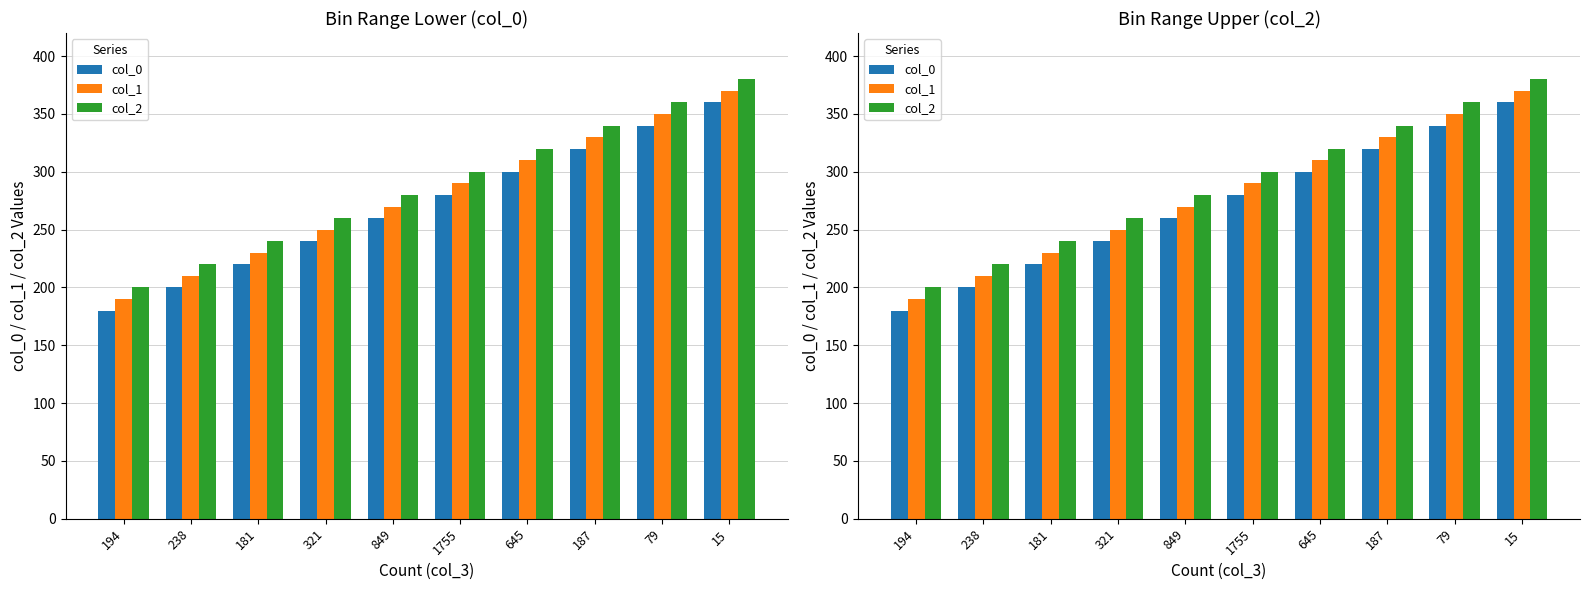

Are the bars grouped side by side (vs. stacked)?

Yes